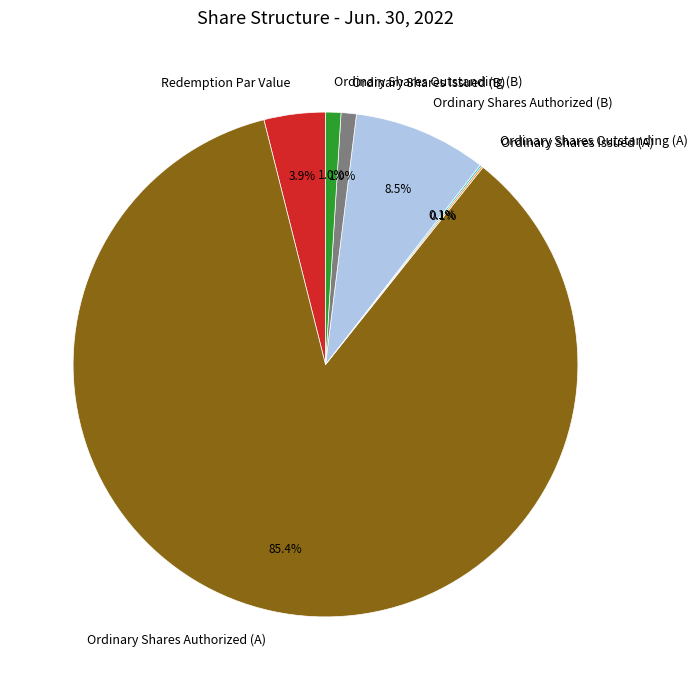

What portion of the pie excludes Ordinary Shares Authorized (B)?

91.5%